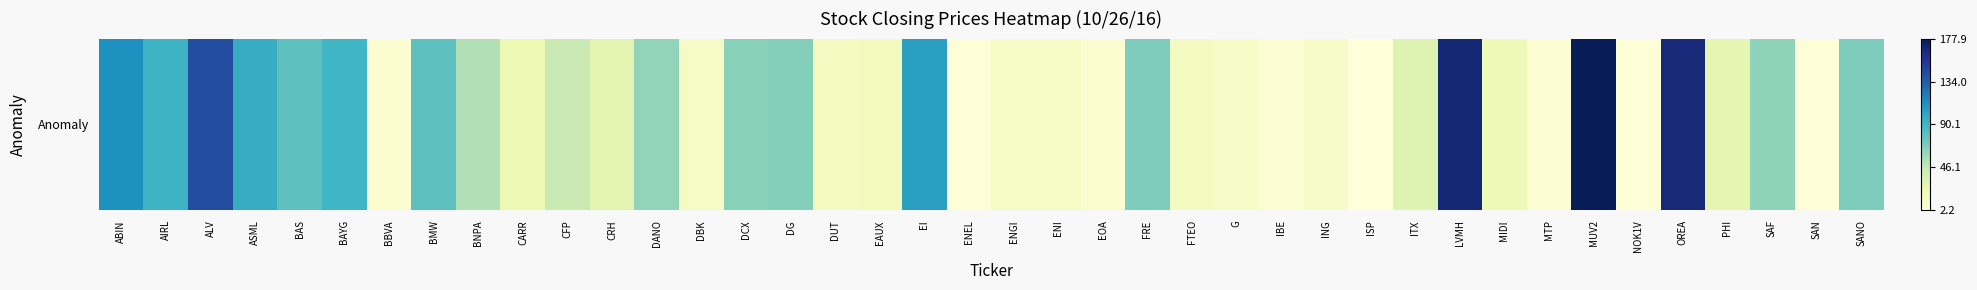

Rank the categories by value from highest to lowest.

MUV2, LVMH, OREA, ALV, ABIN, EI, ASML, AIRL, BAYG, BMW, BAS, FRE, SANO, DG, DCX, SAF, DANO, BNPA, CFP, ITX, CRH, PHI, CARR, MIDI, EAUX, DUT, FTEO, ENI, DBK, ENGI, G, ING, EOA, BBVA, IBE, MTP, NOK1V, SAN, ENEL, ISP